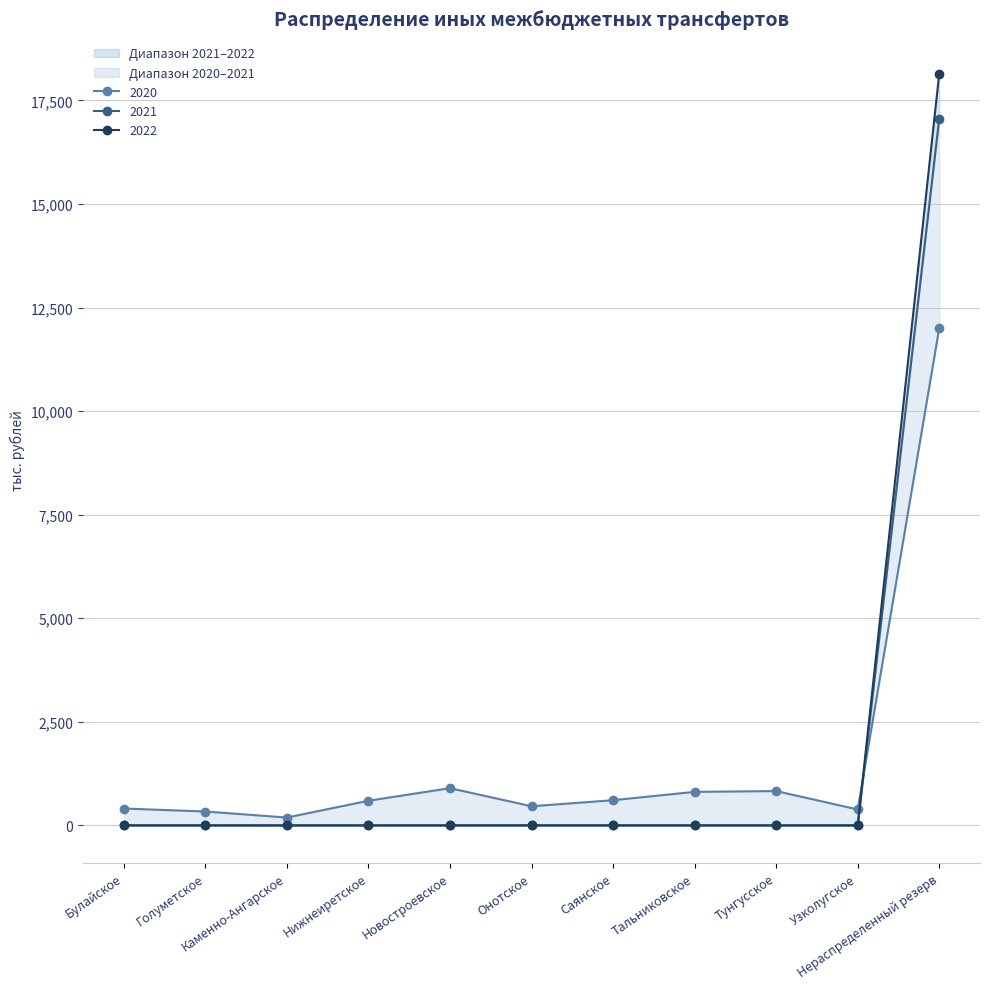

True or false: 2021 has a value of -8104.8 at Каменно-Ангарское.

False